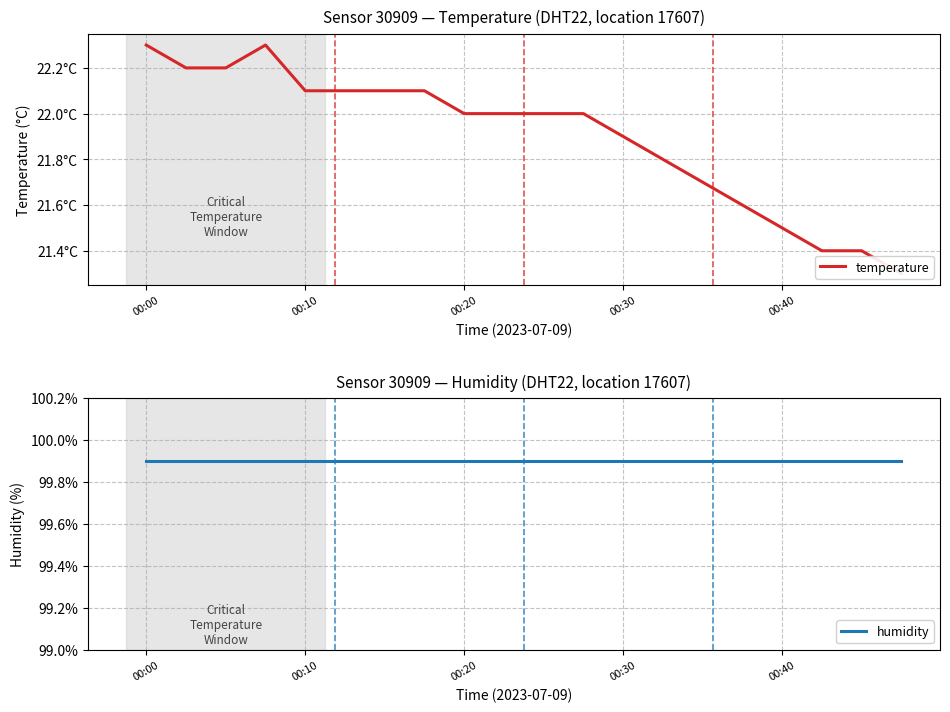

Is the value of humidity at 16 greater than the value of temperature at 17?

Yes